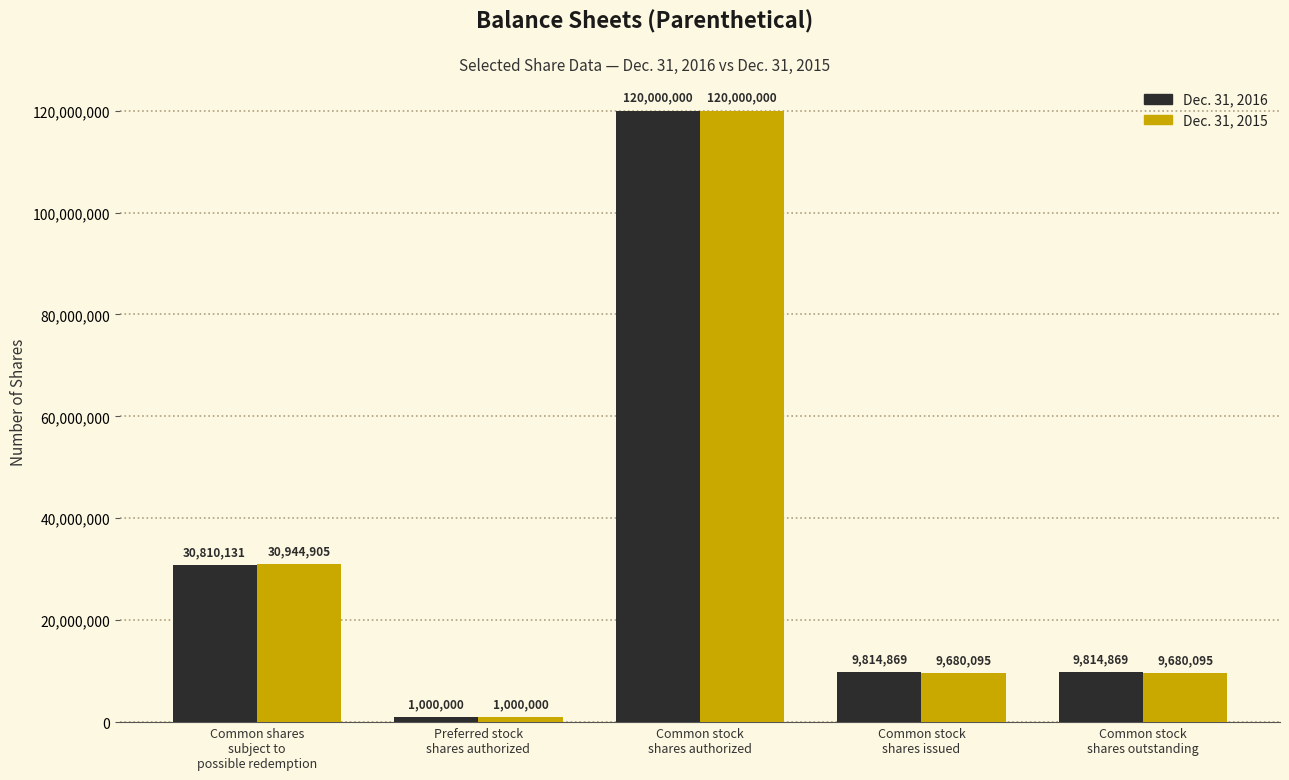

Is it true that Dec. 31, 2016 equals 48507886 at Common shares
subject to
possible redemption?

False